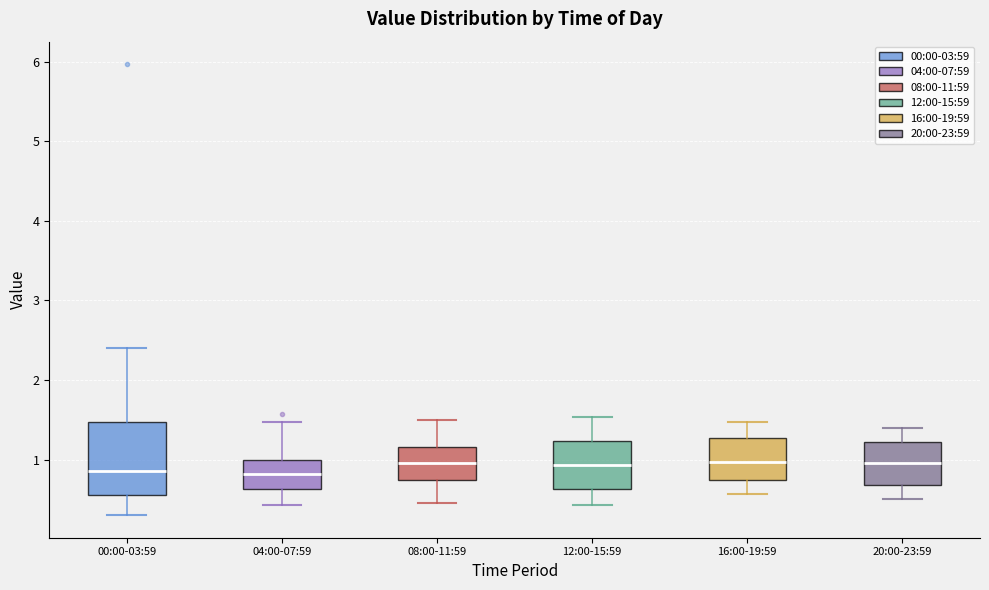

Which box is the tallest, from its lower edge to its upper edge?

00:00-03:59